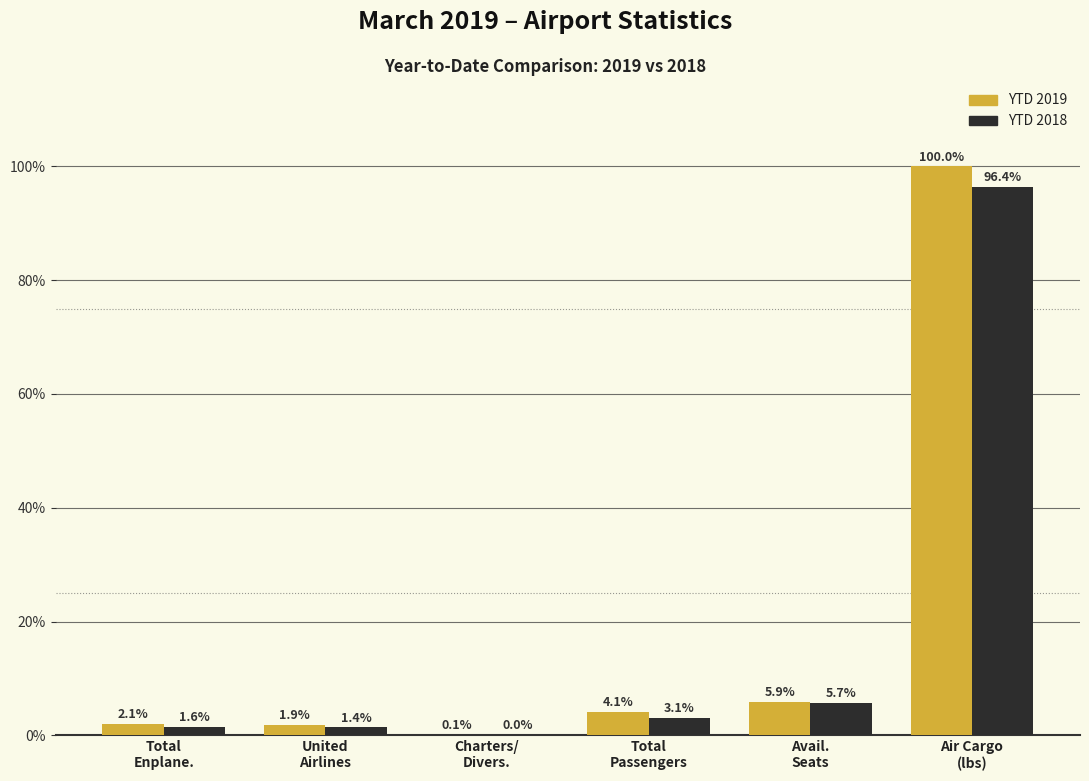

Which series has the largest total across all categories?

YTD 2019